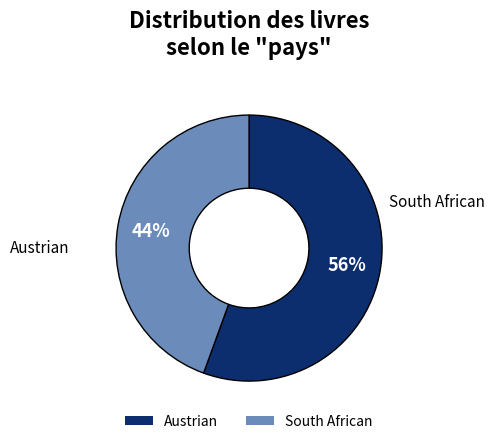

The Austrian slice represents 56% of the pie. True or false?

True